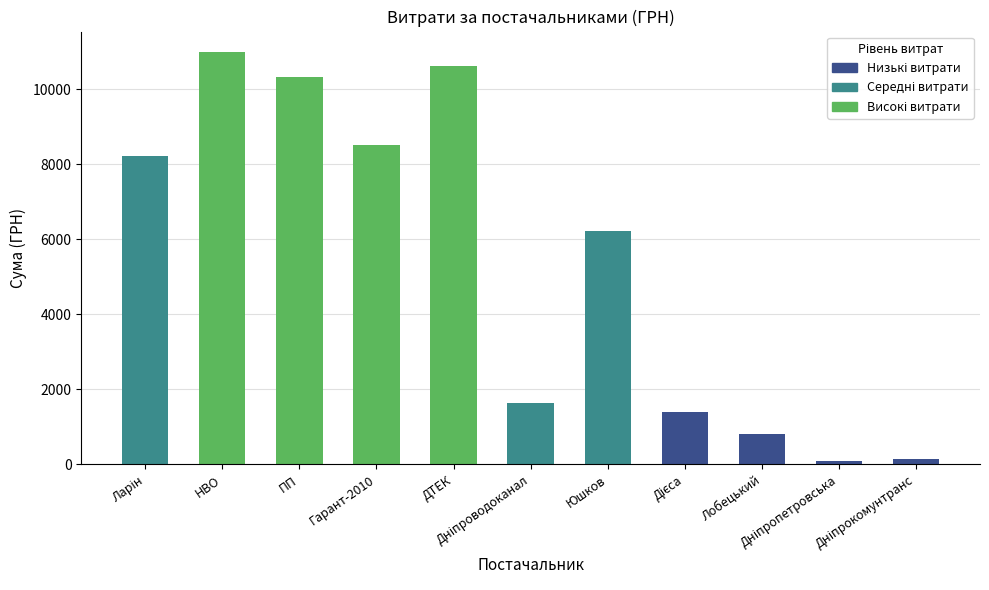

What position from the left is Ларін?

1